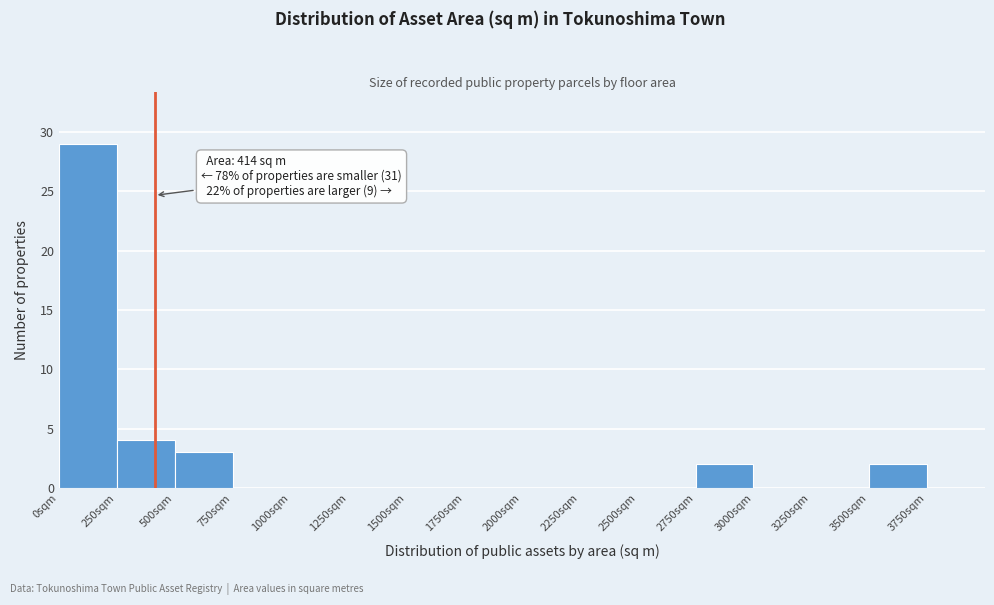

Over which range of the x-axis is the bar tallest?

0 to 250